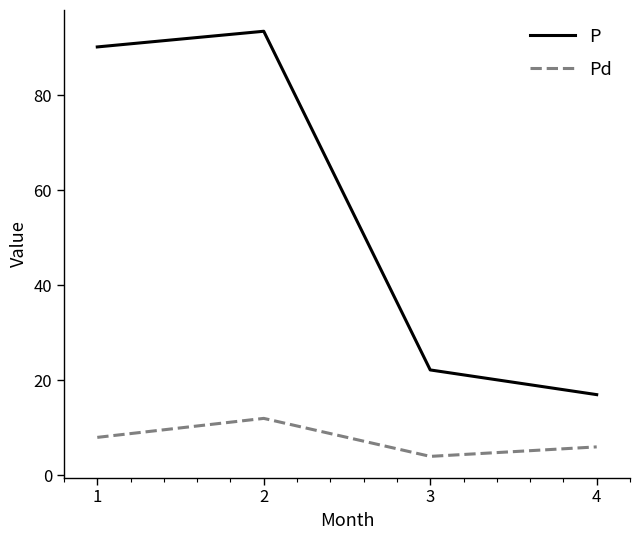

Which category has the lowest value in the Pd series?

3